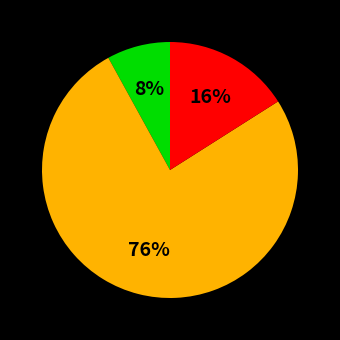

To the nearest percent, what is the difference between the largest and smallest slice percentages?

68%